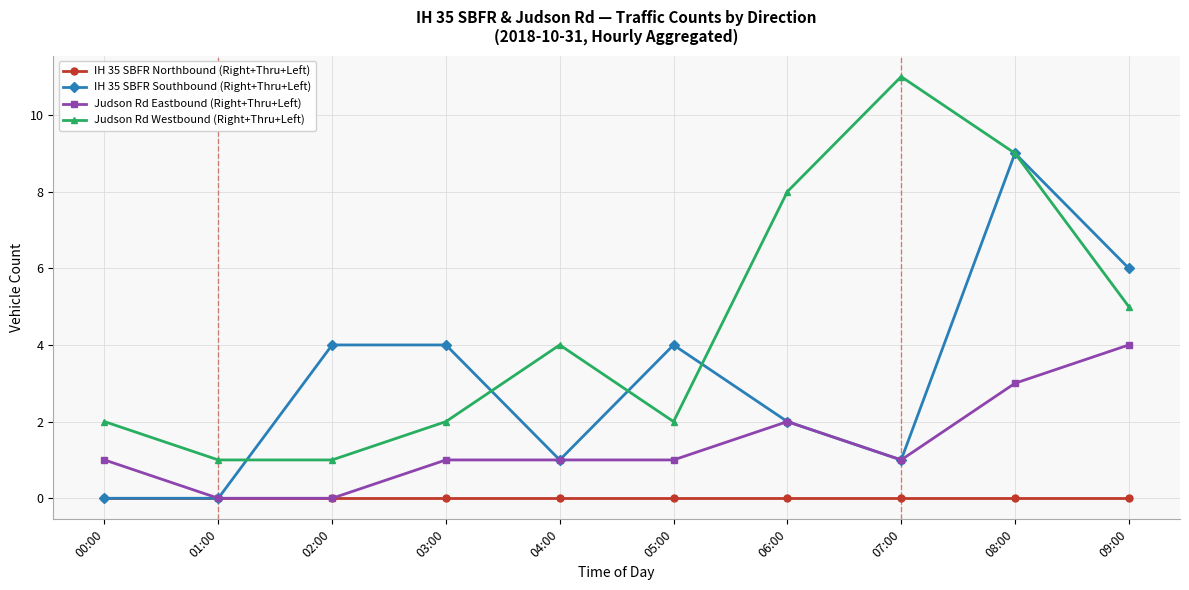

Rank the series by their average value, from lowest to highest.

IH 35 SBFR Northbound (Right+Thru+Left), Judson Rd Eastbound (Right+Thru+Left), IH 35 SBFR Southbound (Right+Thru+Left), Judson Rd Westbound (Right+Thru+Left)